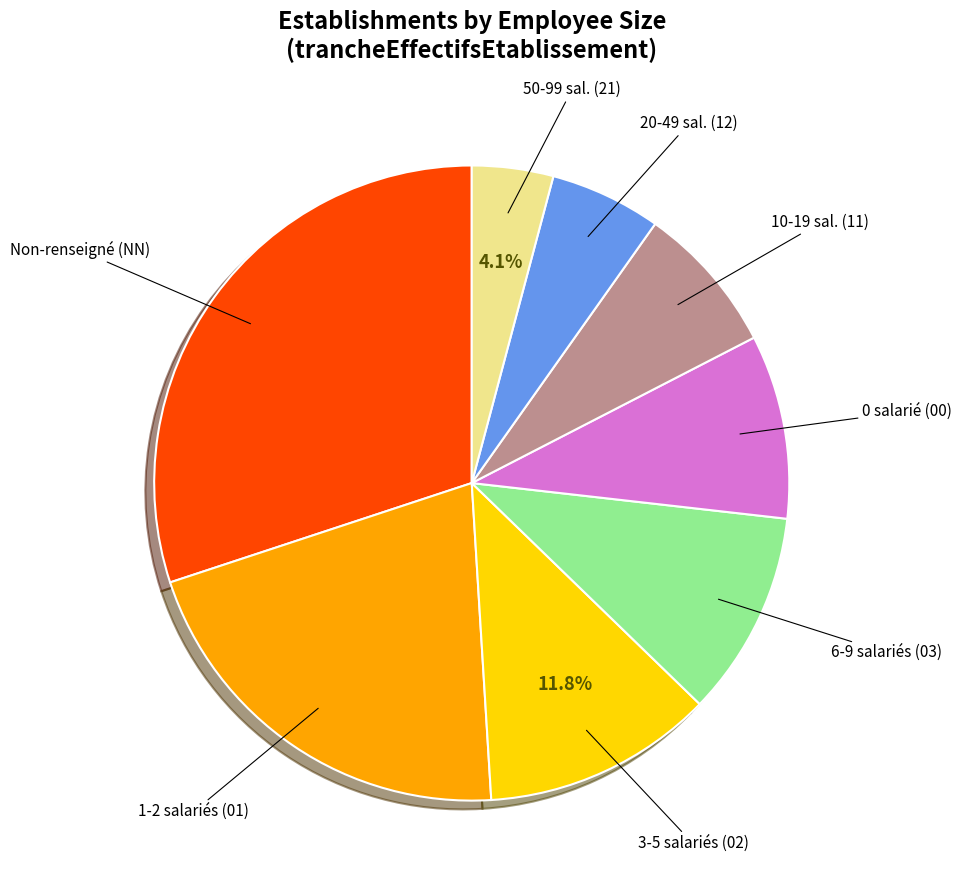

Is there any slice that represents more than half of the pie?

No